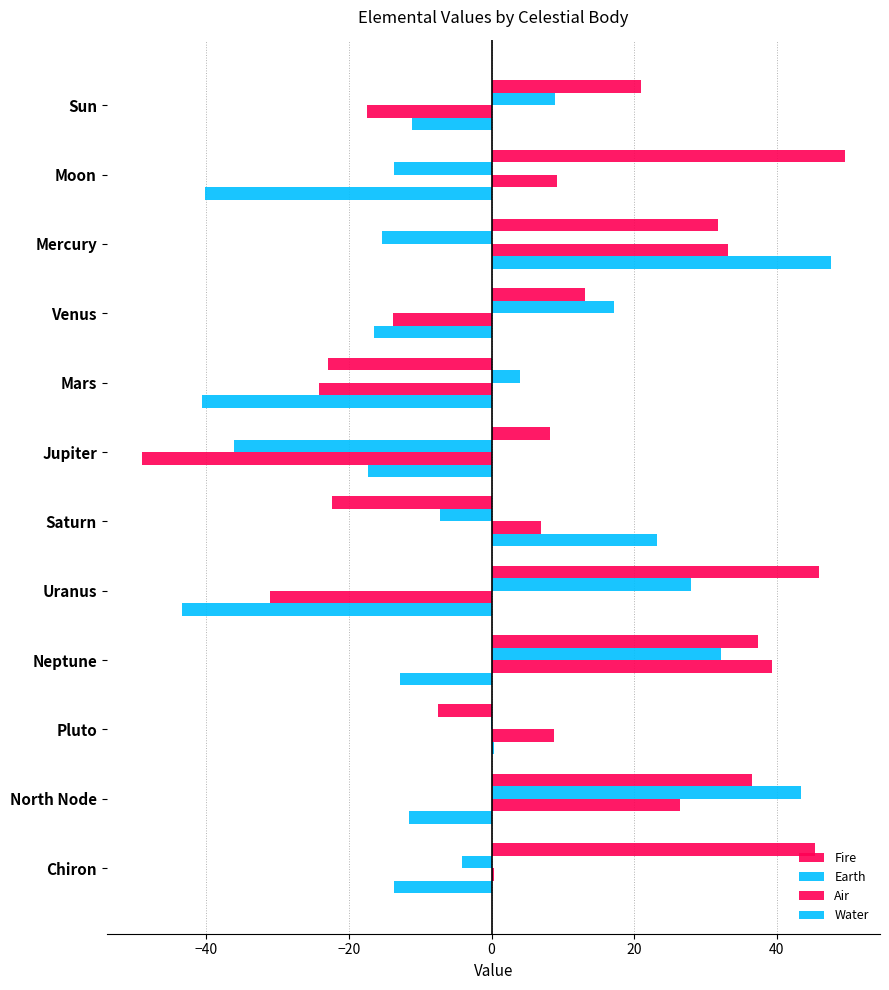

How many data points in Fire are above 31?

6